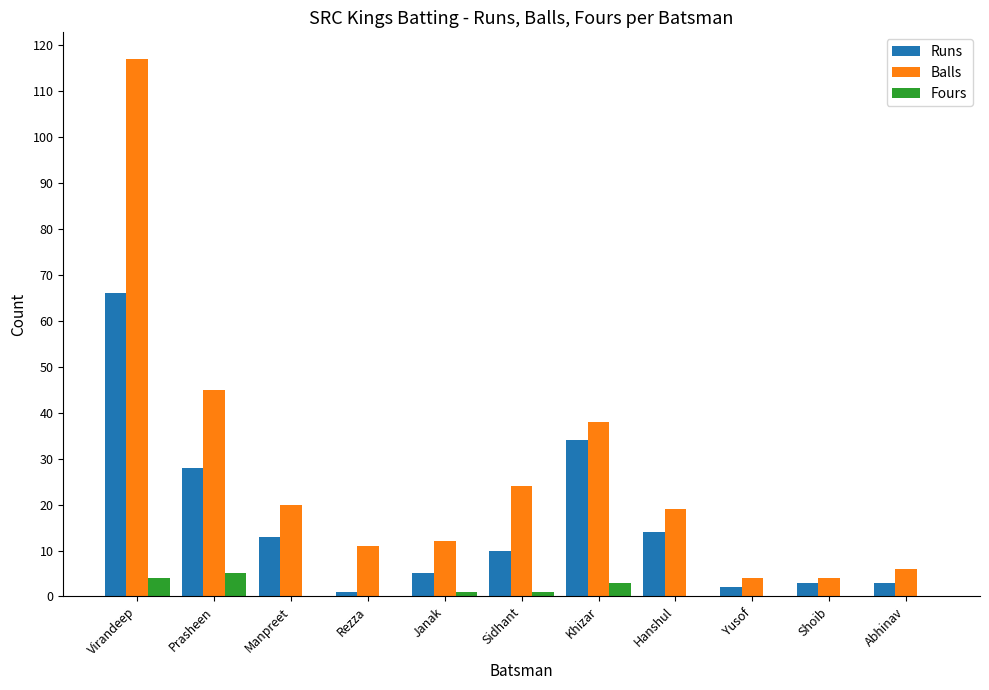

What value does the Runs series have at Sidhant?

10